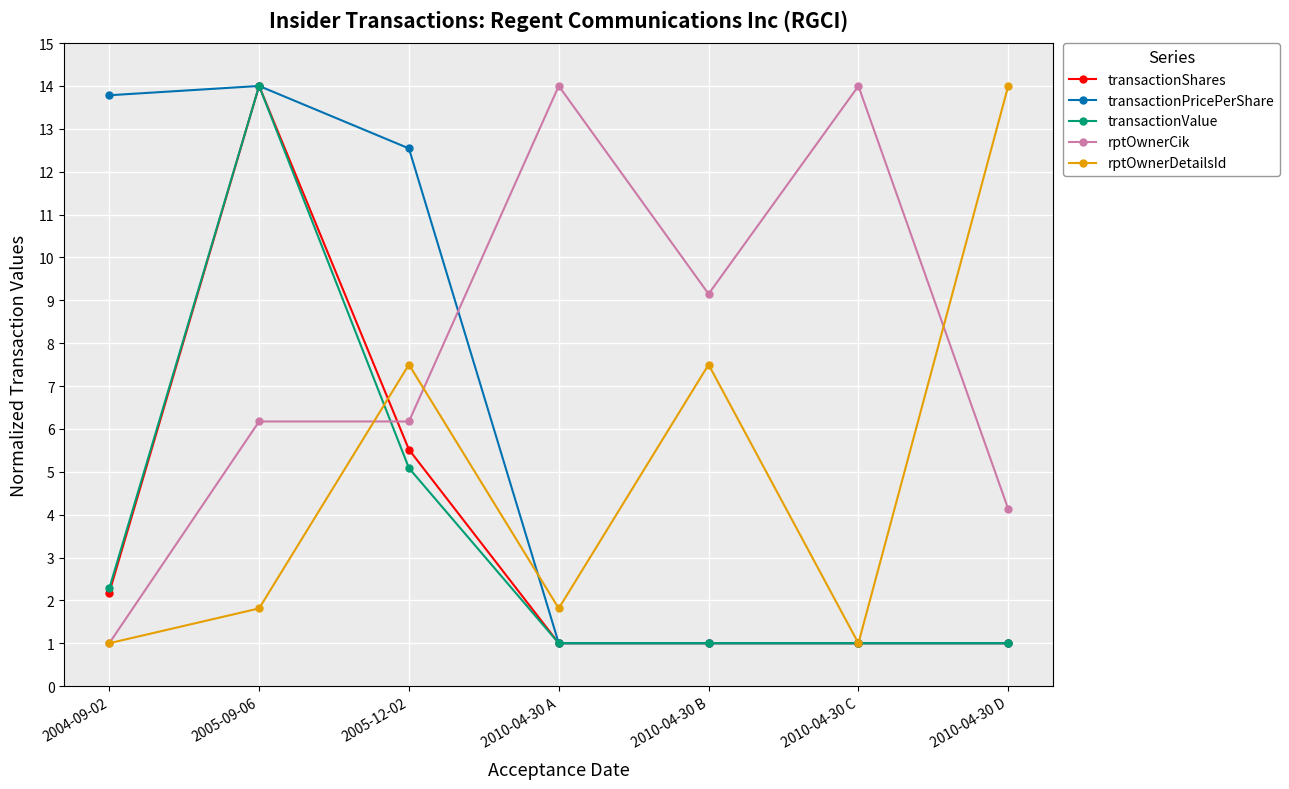

What are all the series names shown in the legend?

transactionShares, transactionPricePerShare, transactionValue, rptOwnerCik, rptOwnerDetailsId